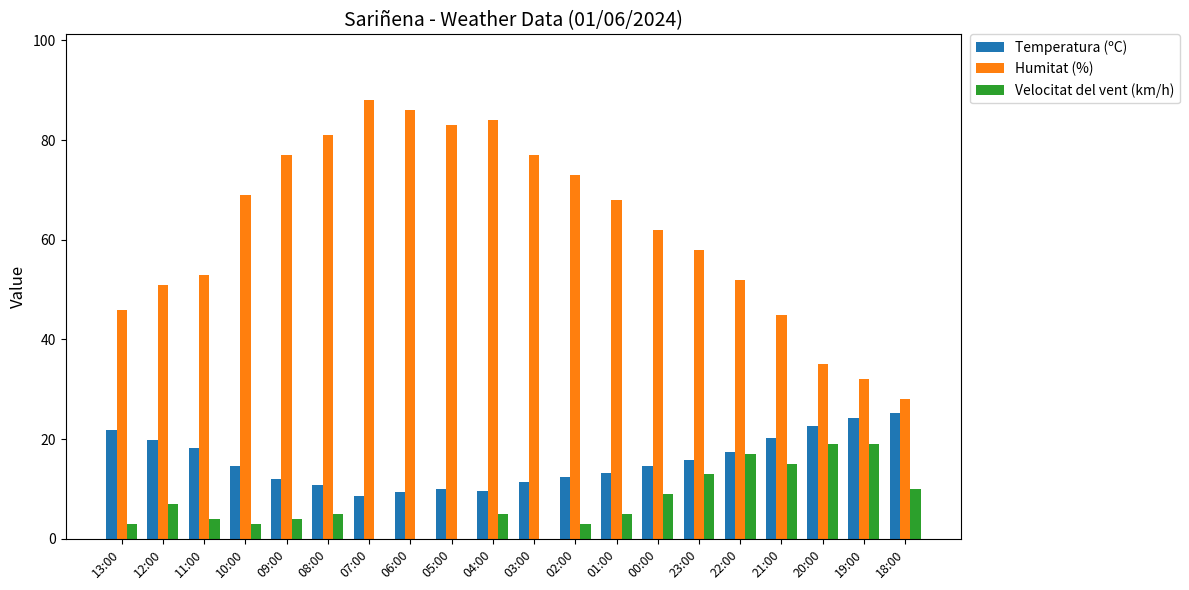

True or false: Humitat (%) has a value of 46.0 at 13:00.

True